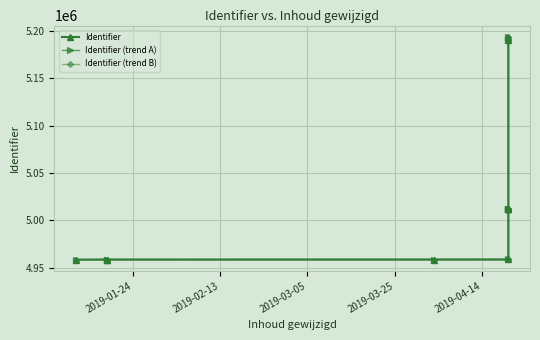

Reading left to right, extract all data points from this chart.

Identifier: 4958304.0	4958405.0	4958411.0	4958431.0	4958483.0	5011689.0	5011690.0	5011979.0	5190273.0	5194207.0
Identifier (trend A): 4958308.2	4958409.2	4958415.2	4958435.2	4958487.2	5011687.8	5011688.8	5011977.8	5190254.0	5194187.6
Identifier (trend B): 4958312.3	4958413.3	4958419.3	4958439.3	4958491.3	5011686.7	5011687.7	5011976.6	5190234.9	5194168.2